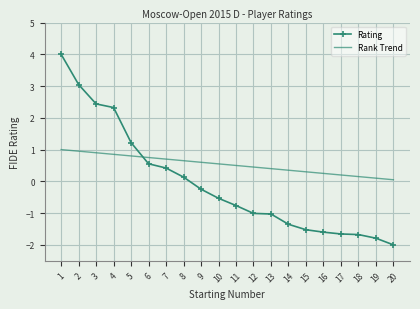

Between which two adjacent categories do Rank Trend and Rating first intersect?

5 and 6